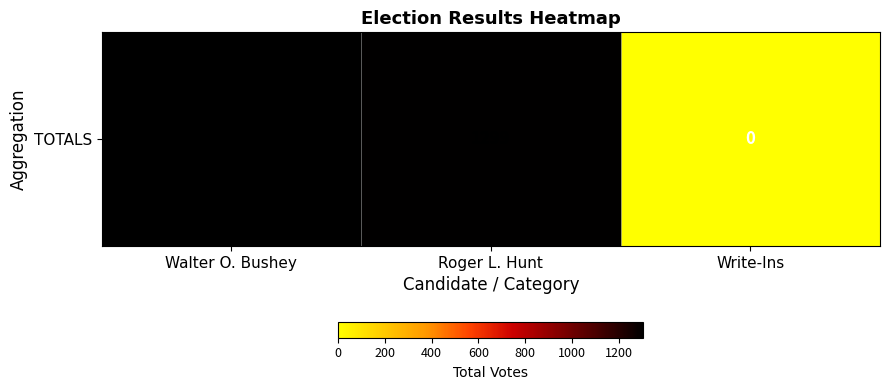

What is the difference between the maximum and minimum values?

1306